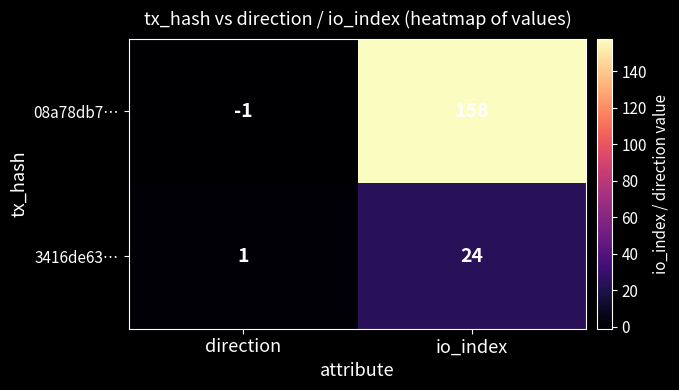

How many distinct data groups are displayed?

2